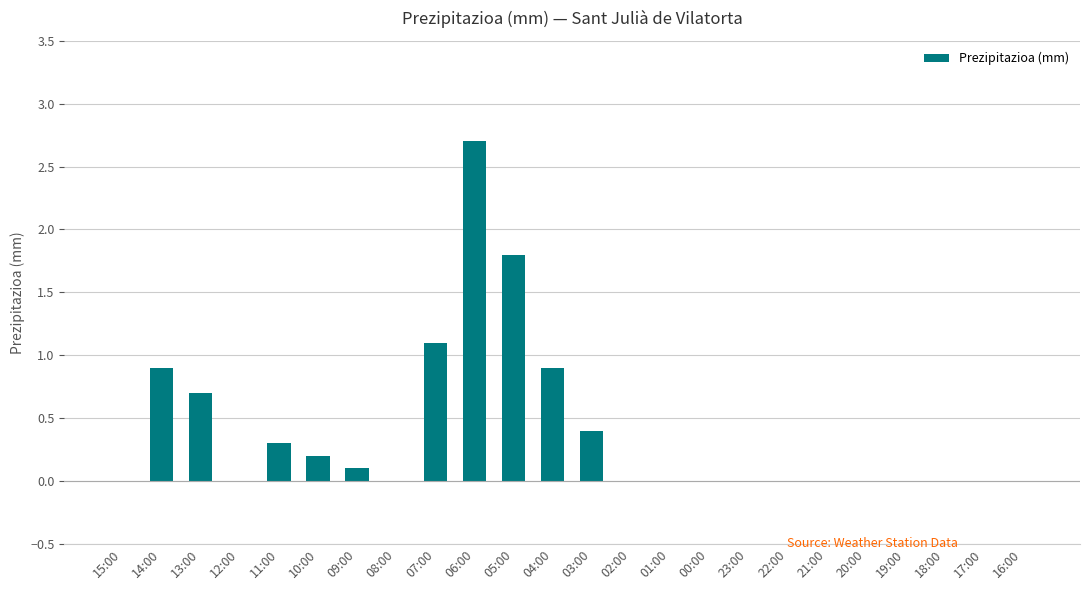

What is the change in value from 09:00 to 08:00?

-0.1